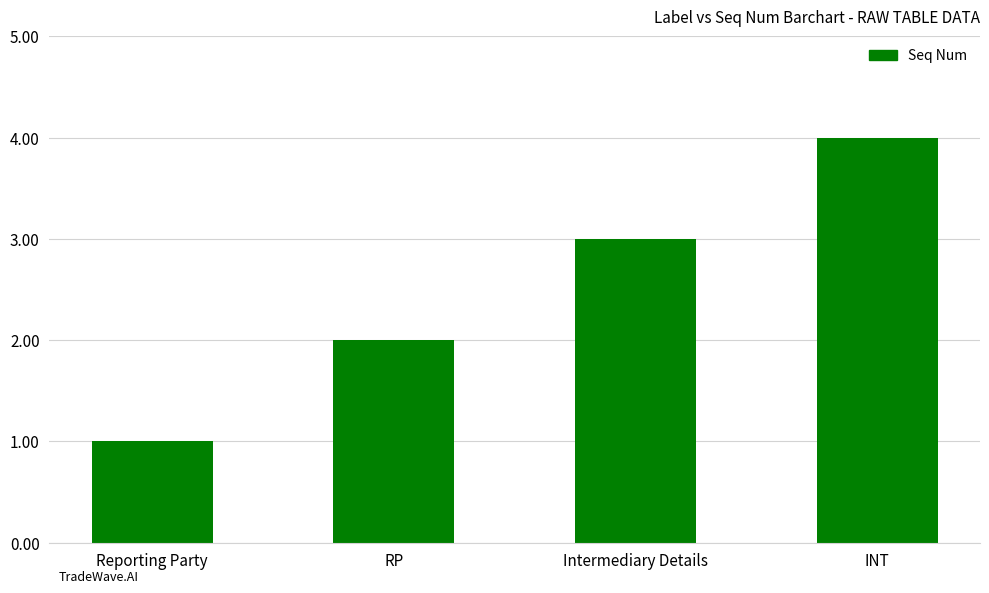

What is the difference between the values at INT and Reporting Party?

3